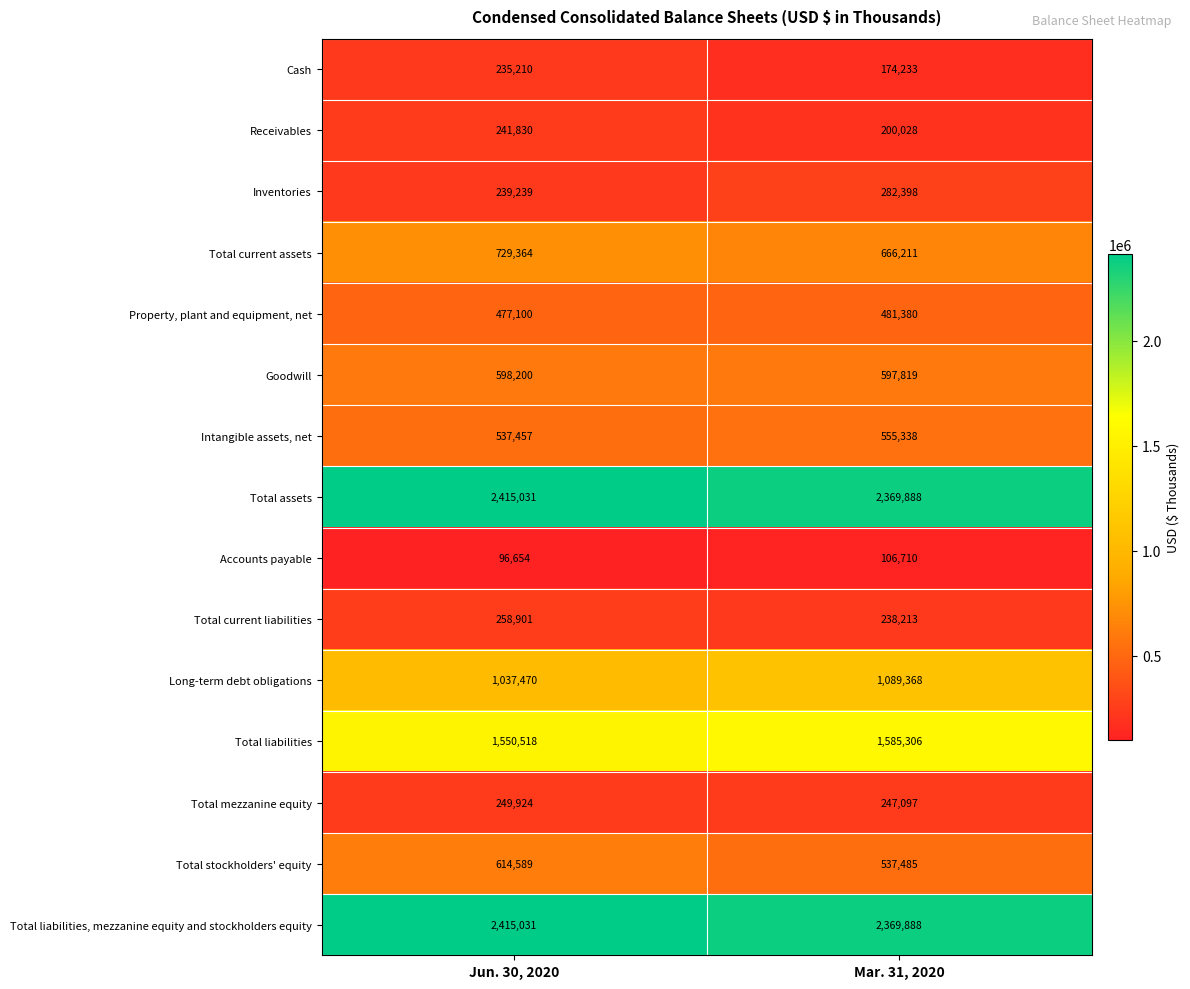

The Total current liabilities series shows 453733 at Jun. 30, 2020. True or false?

False